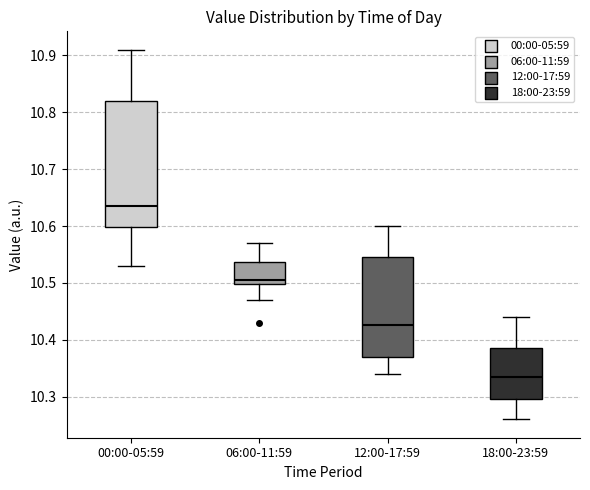

Which box is the tallest, from its lower edge to its upper edge?

00:00-05:59